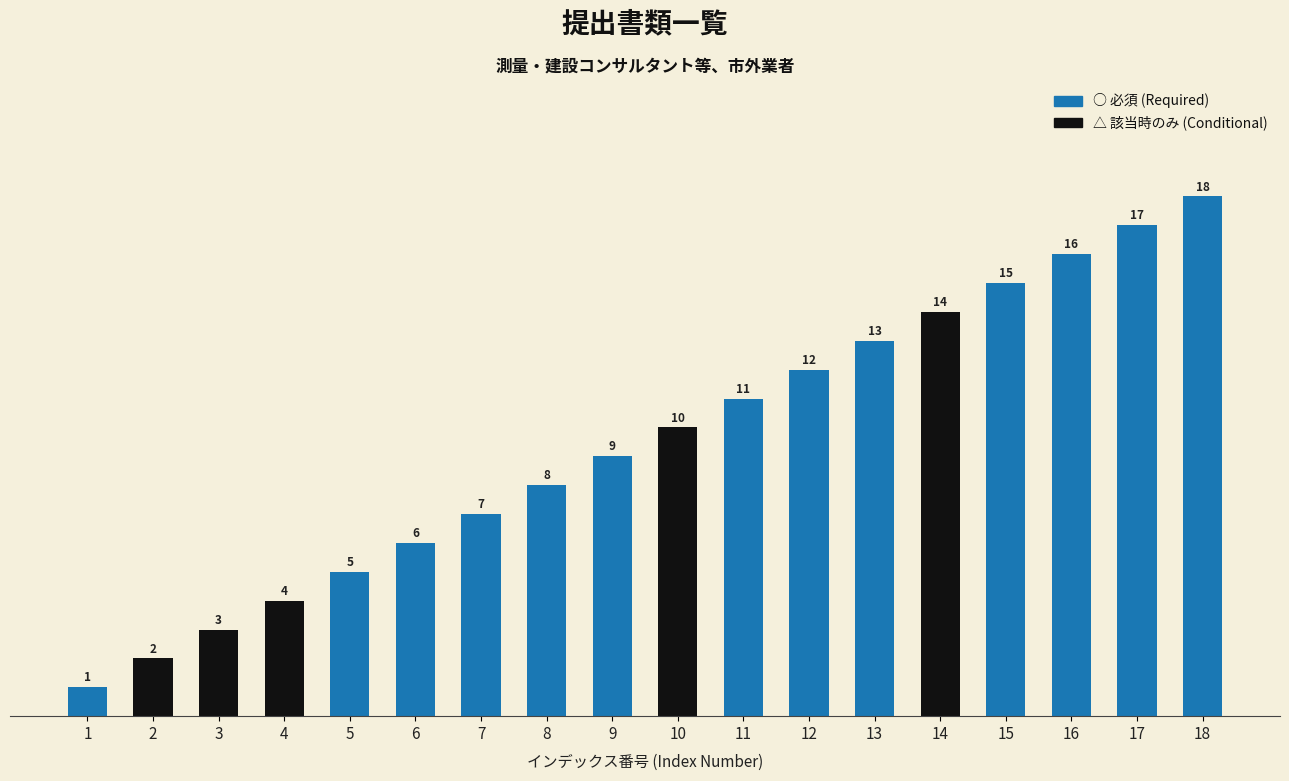

What is the greatest value displayed?

18